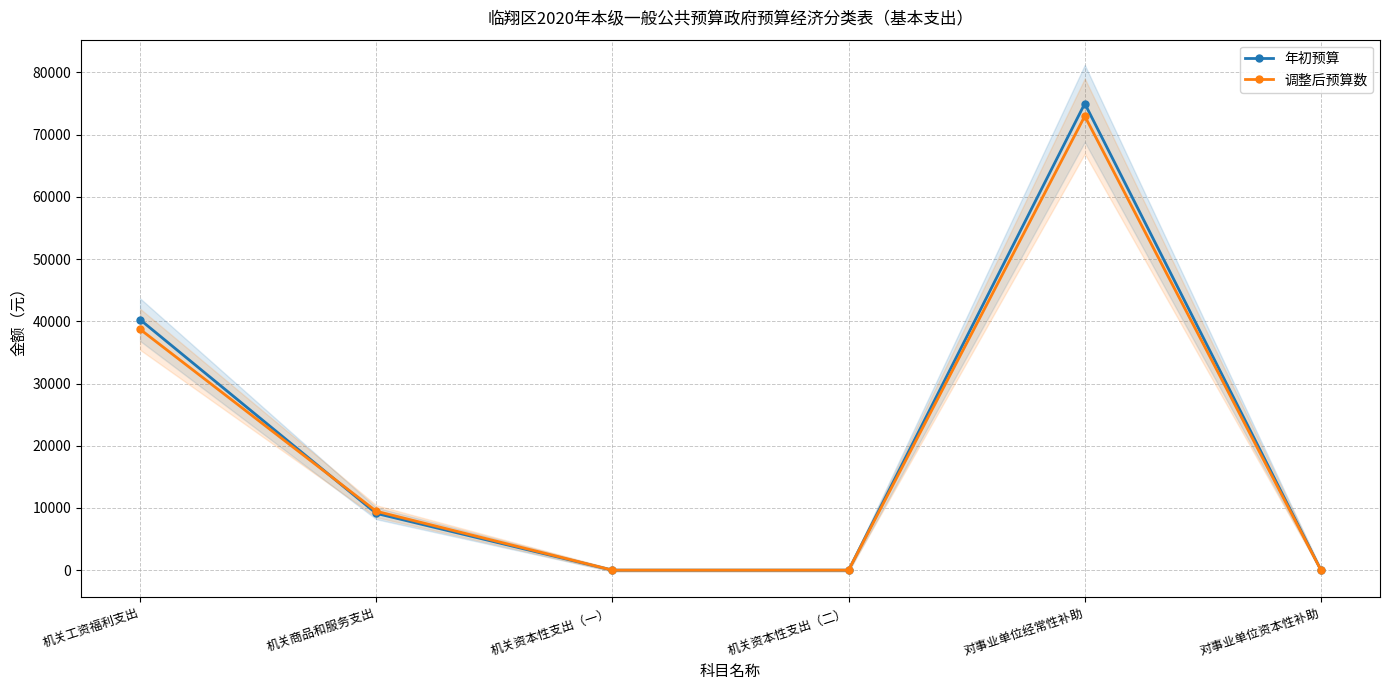

How many positive values does the 年初预算 series have?

3